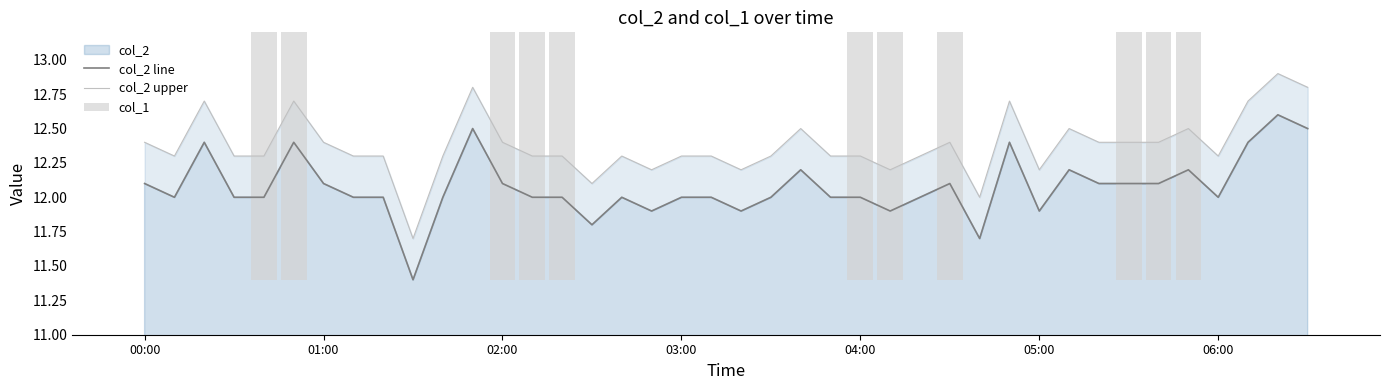

What is the sum of all col_2 upper values?

495.0